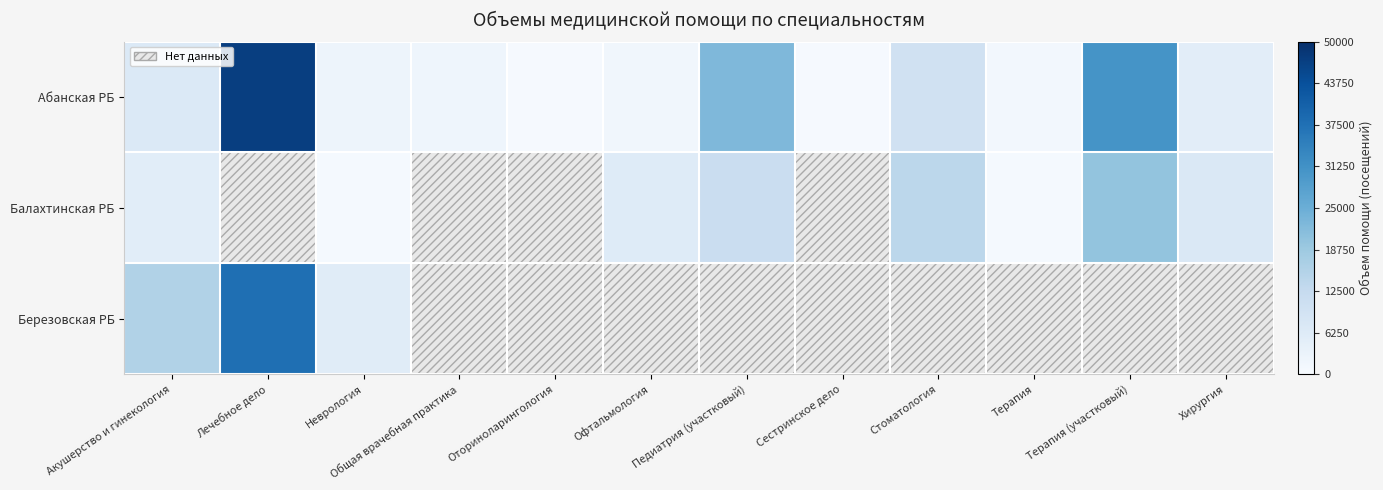

Is it true that Абанская РБ equals 6977.0 at Акушерство и гинекология?

True